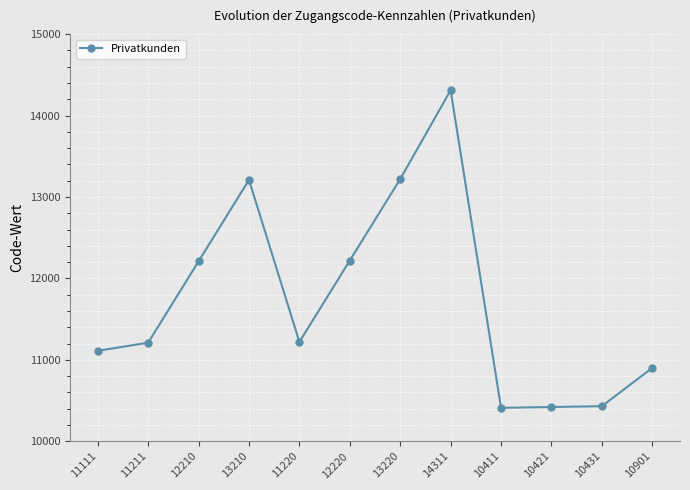

At which category does the data reach its first local valley?

11220